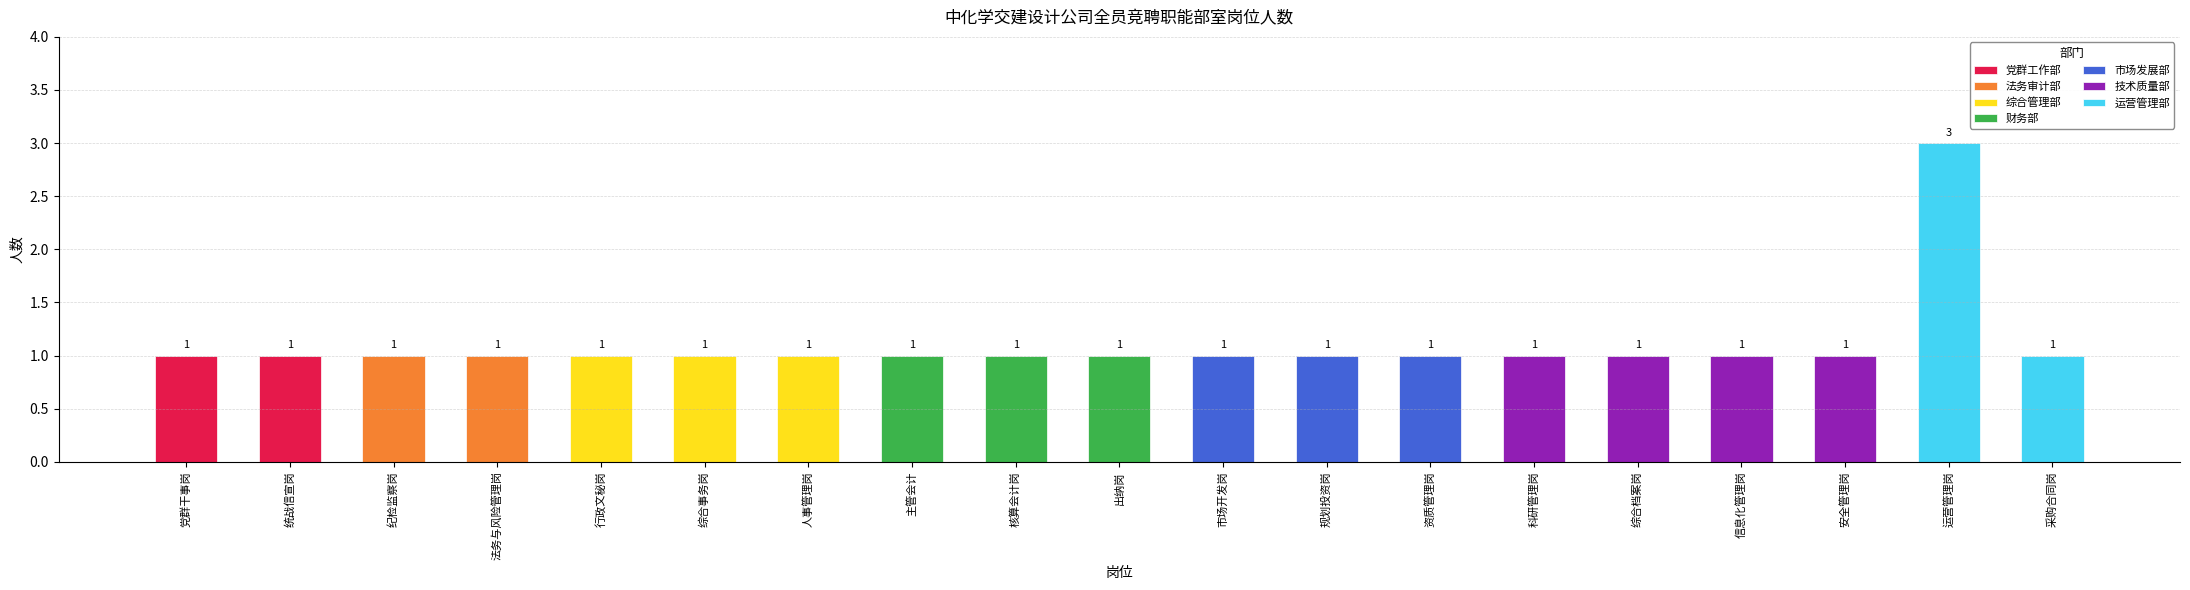

Reading right to left, what are all the values shown in this chart?

采购合同岗=1	运营管理岗=3	安全管理岗=1	信息化管理岗=1	综合档案岗=1	科研管理岗=1	资质管理岗=1	规划投资岗=1	市场开发岗=1	出纳岗=1	核算会计岗=1	主管会计=1	人事管理岗=1	综合事务岗=1	行政文秘岗=1	法务与风险管理岗=1	纪检监察岗=1	统战信宣岗=1	党群干事岗=1